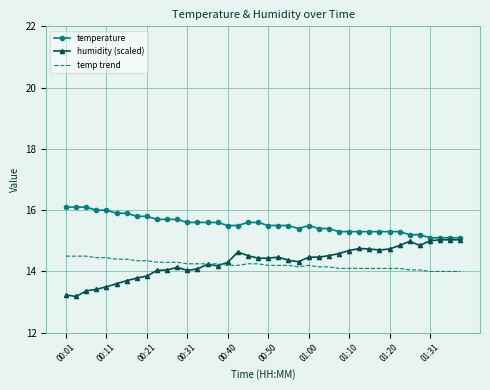

How many temp trend values are between 14 and 15?

40